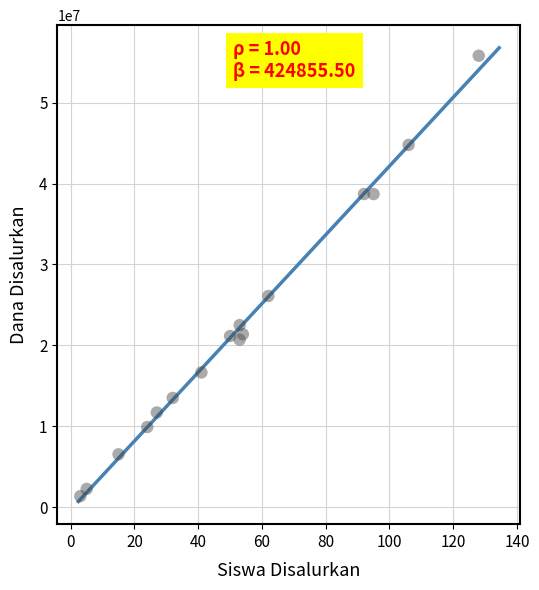

What Y value in the scatter plot is closest to 28575000?

26100000